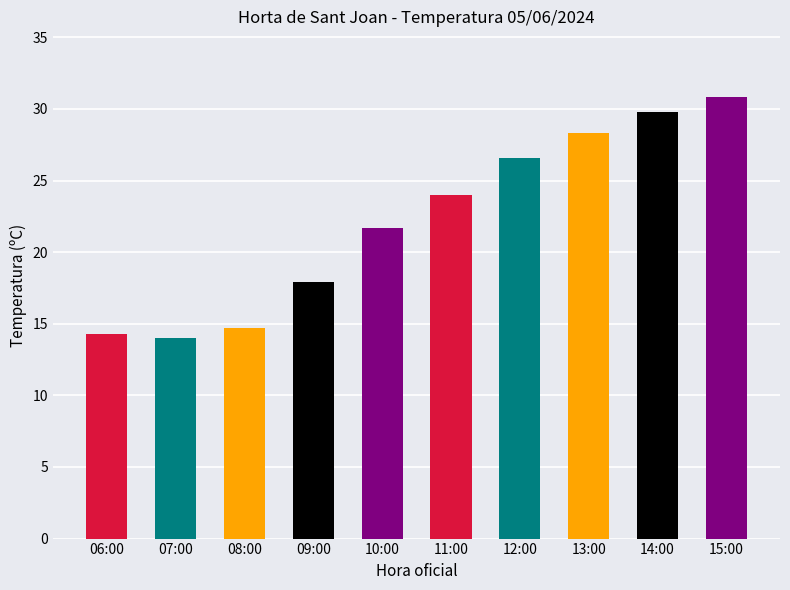

At which label is the value closest to 22?

10:00